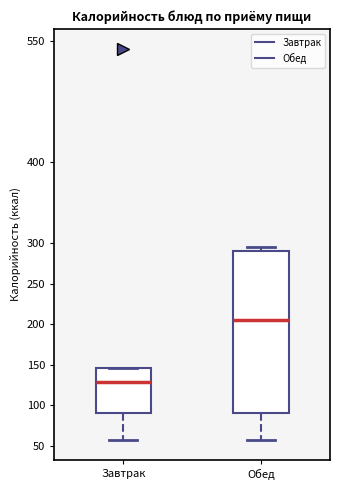

Reading left to right, read every box against the y-axis: the position of its median line, the range the box covers, and the ends of its whiskers. The values are not printed on the chart, so give them approximately, as read against the axis.

Завтрак: median 130, box 90 to 145, whiskers 55 to 145
Обед: median 205, box 90 to 290, whiskers 55 to 295